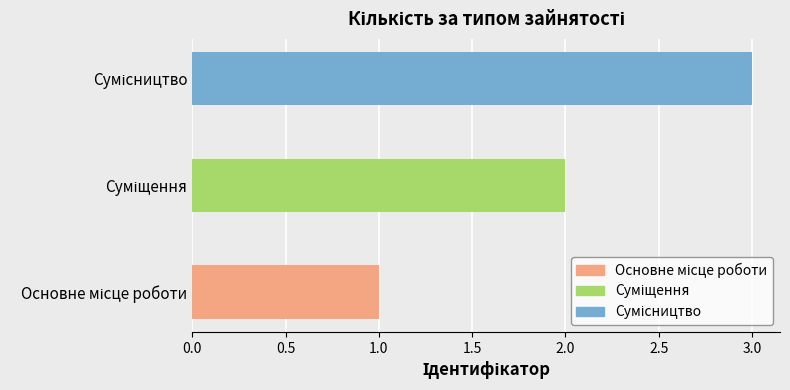

True or false: the data shows 3 at Суміщення.

False